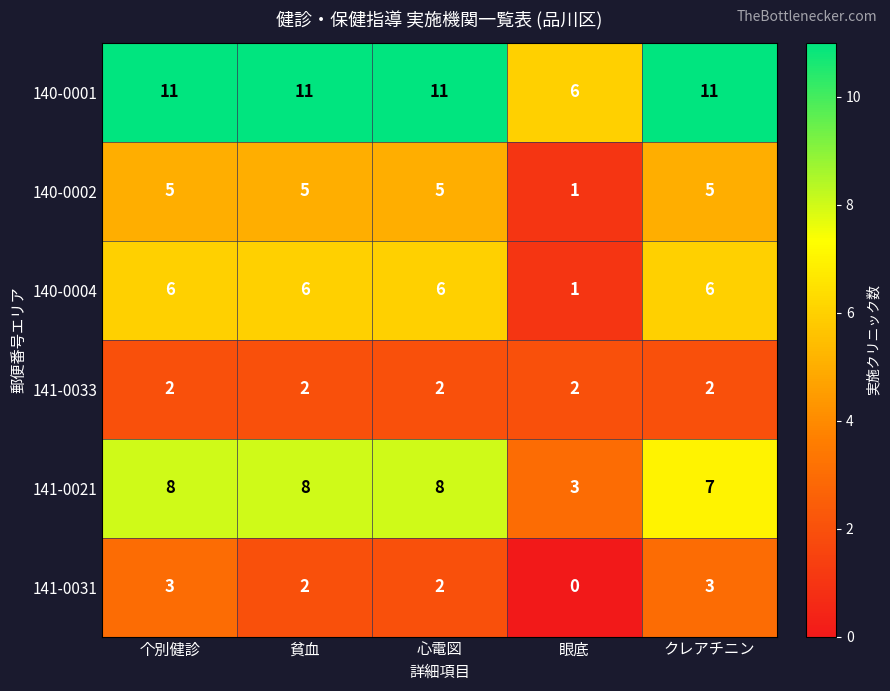

Reading right to left, transcribe all the data shown in this chart.

140-0001: クレアチニン=11	眼底=6	心電図=11	貧血=11	个別健診=11
140-0002: クレアチニン=5	眼底=1	心電図=5	貧血=5	个別健診=5
140-0004: クレアチニン=6	眼底=1	心電図=6	貧血=6	个別健診=6
141-0033: クレアチニン=2	眼底=2	心電図=2	貧血=2	个別健診=2
141-0021: クレアチニン=7	眼底=3	心電図=8	貧血=8	个別健診=8
141-0031: クレアチニン=3	眼底=0	心電図=2	貧血=2	个別健診=3